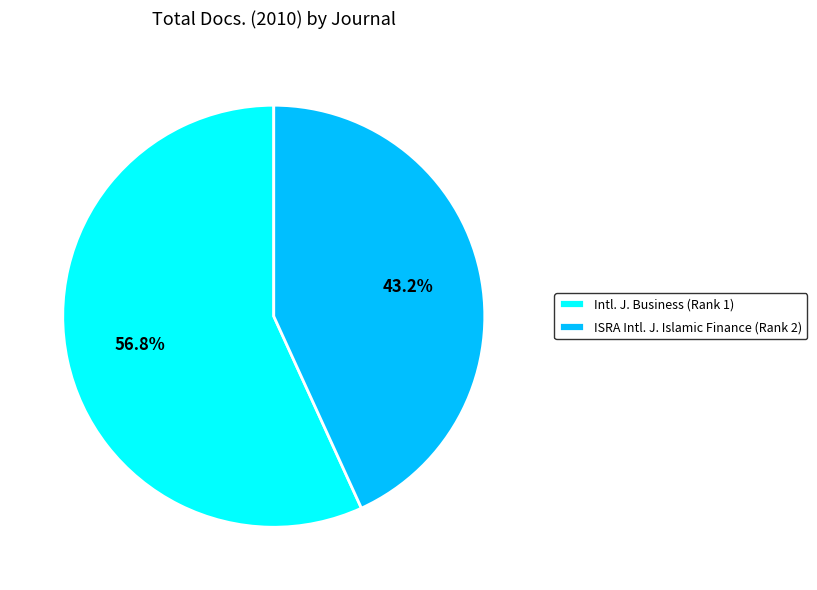

What is the largest slice in the pie chart?

Intl. J. Business (Rank 1)